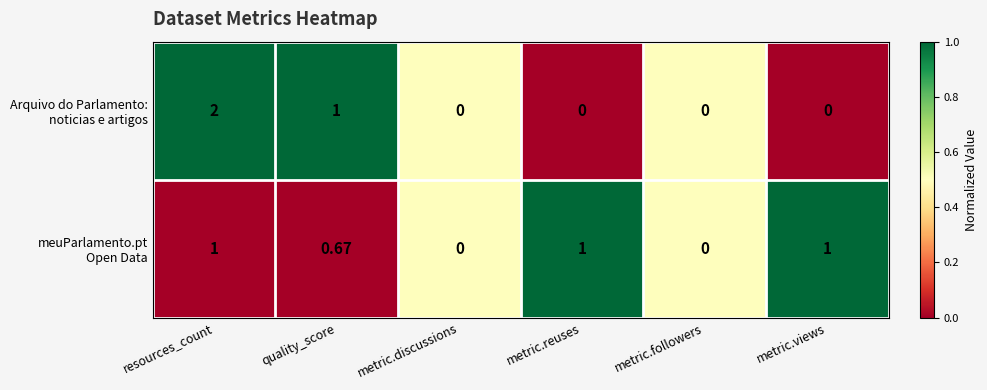

At which category is the sum across all series the highest?

resources_count